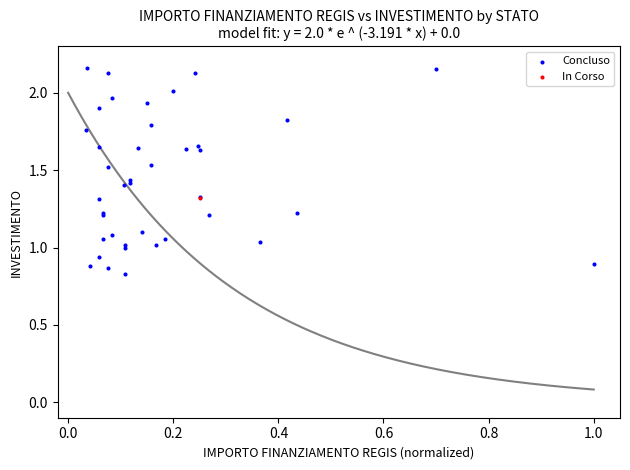

What are all the series names shown in the legend?

Concluso, In Corso